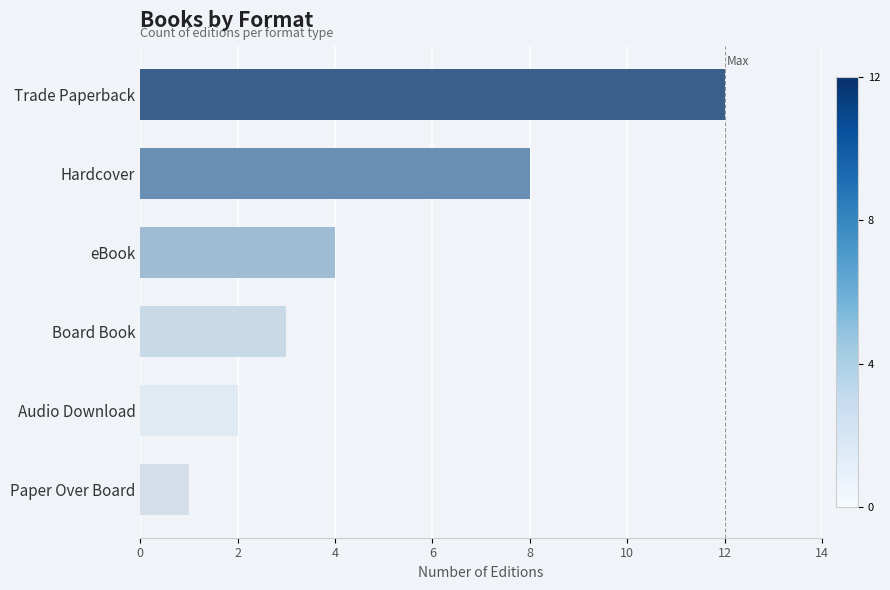

How many data points does each series have?

6